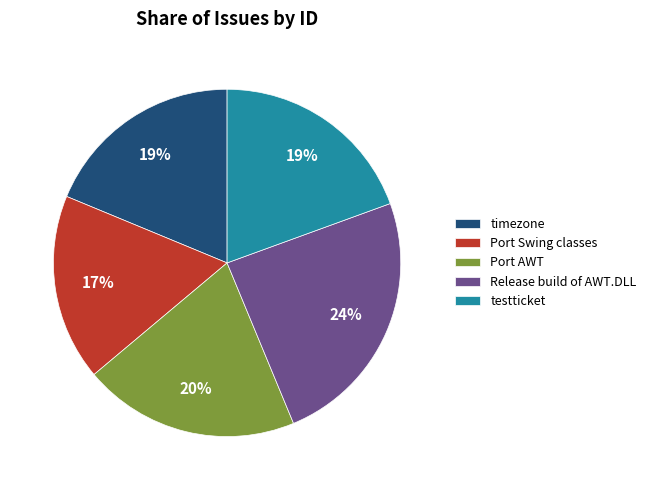

Which slice is the largest?

Release build of AWT.DLL